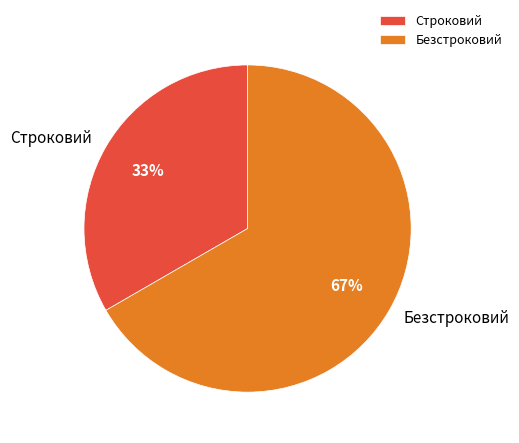

To the nearest percent, what portion does Строковий represent?

33%